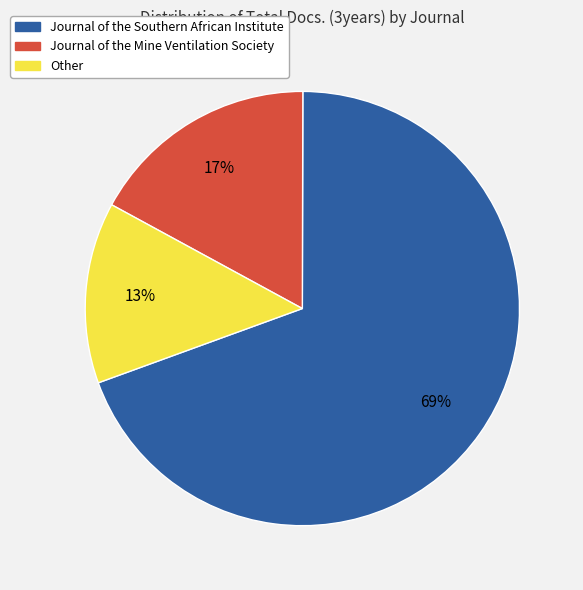

Is it true that Other is 25% of the pie?

False